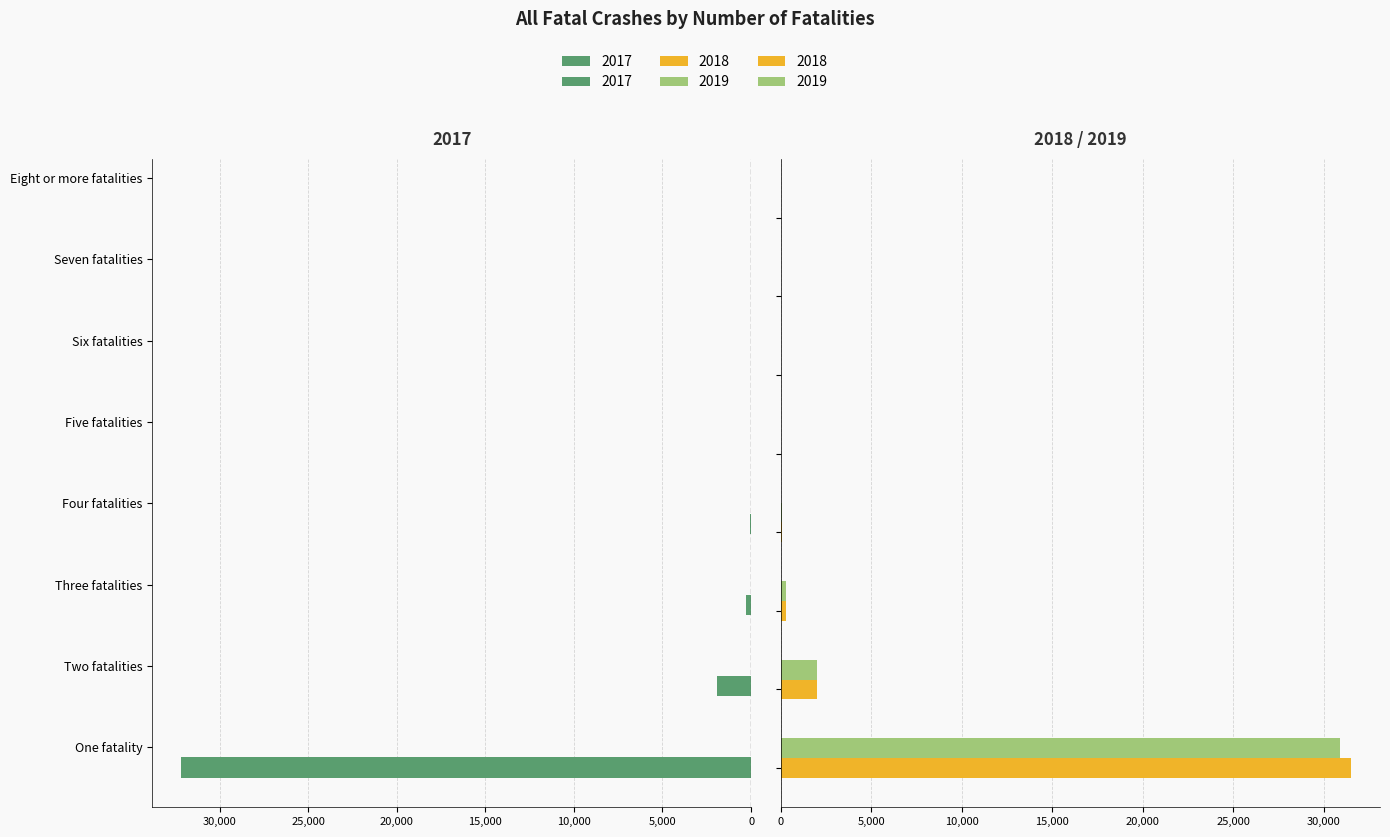

How many data points in 2018 are above 73?

3